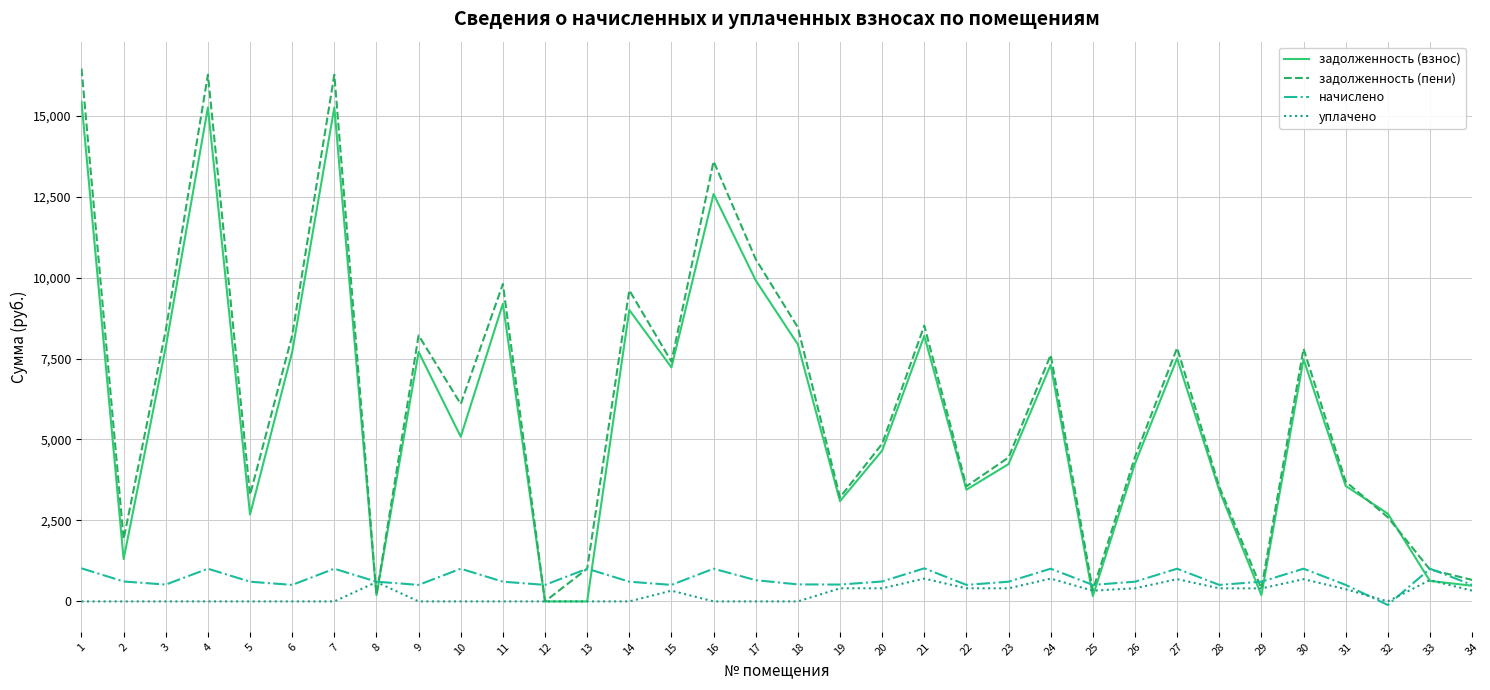

Is the value of начислено at 13 greater than the value of уплачено at 23?

Yes